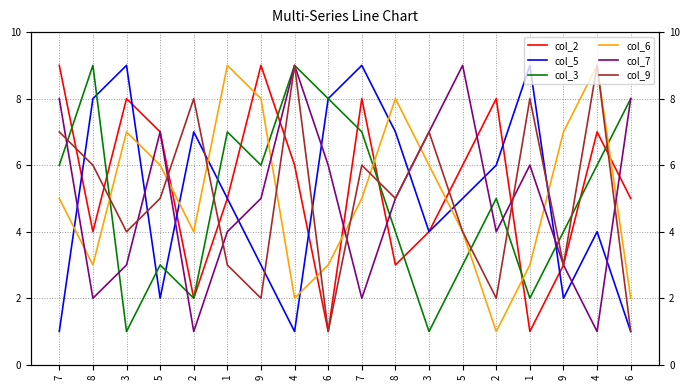

Rank the categories by col_6 value from highest to lowest.

1, 4, 9, 8, 3, 9, 5, 3, 7, 7, 2, 5, 8, 6, 1, 4, 6, 2